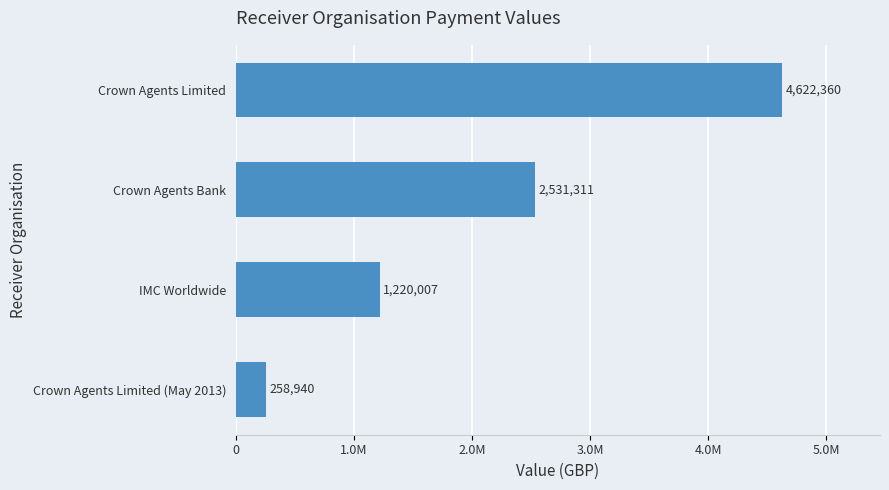

What is the difference between the second highest and second lowest values?

1311304